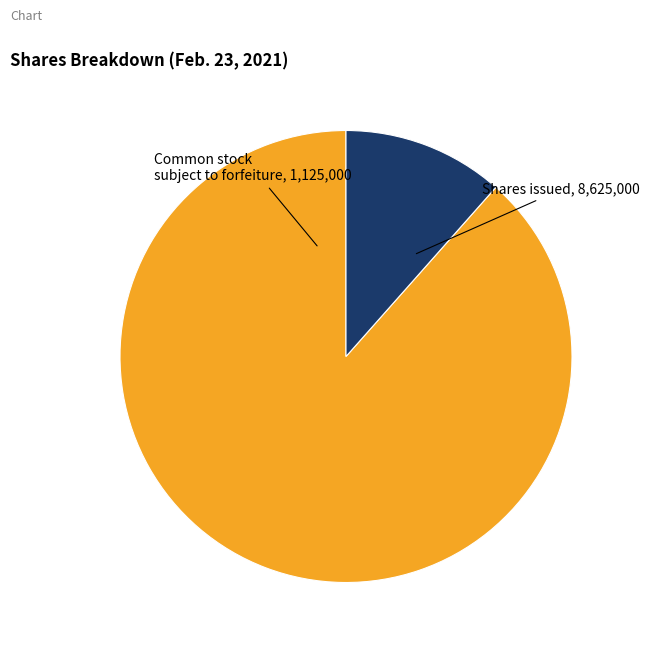

How many segments does this pie chart have?

2